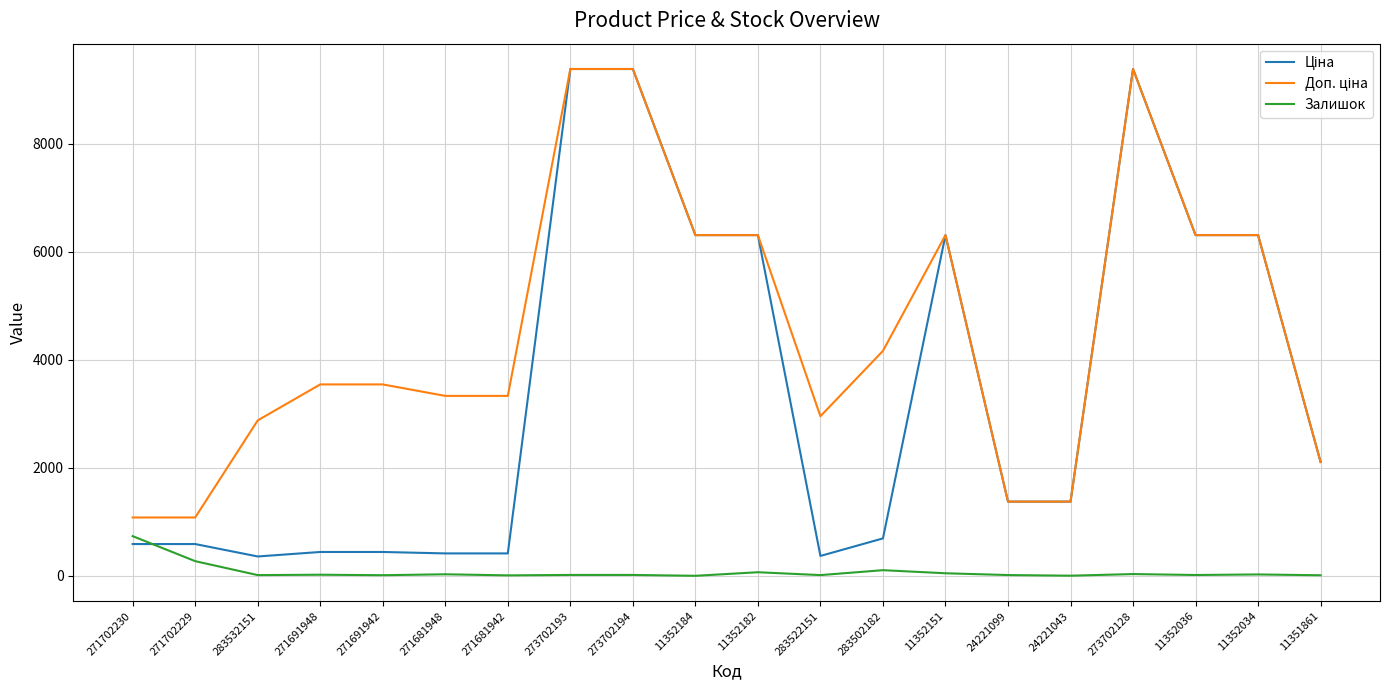

The Залишок series shows 404.4 at 271702230. True or false?

False